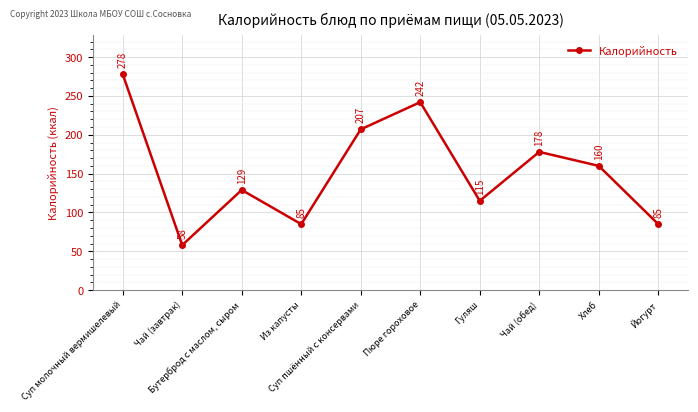

The value at Хлеб is 160. True or false?

True